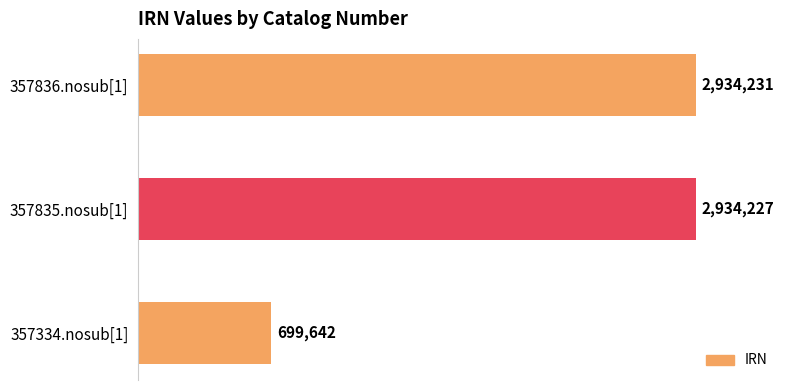

How many bars are there in total?

3